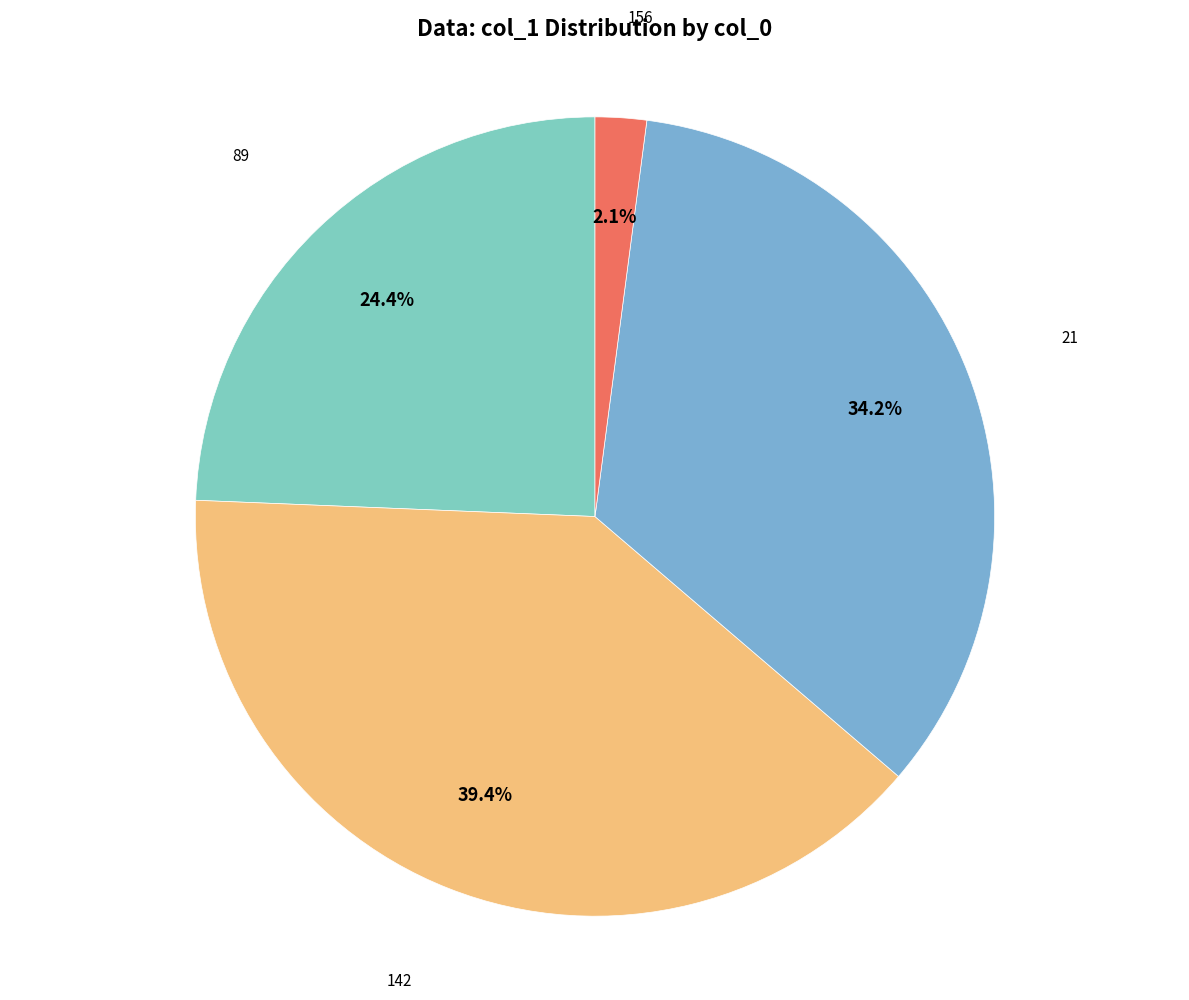

How many slices are in this pie chart?

4